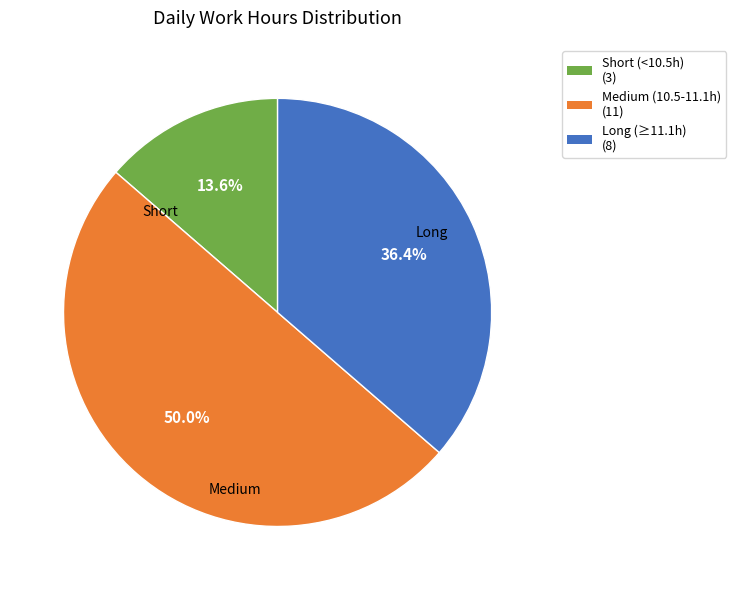

How many slices are in this pie chart?

3